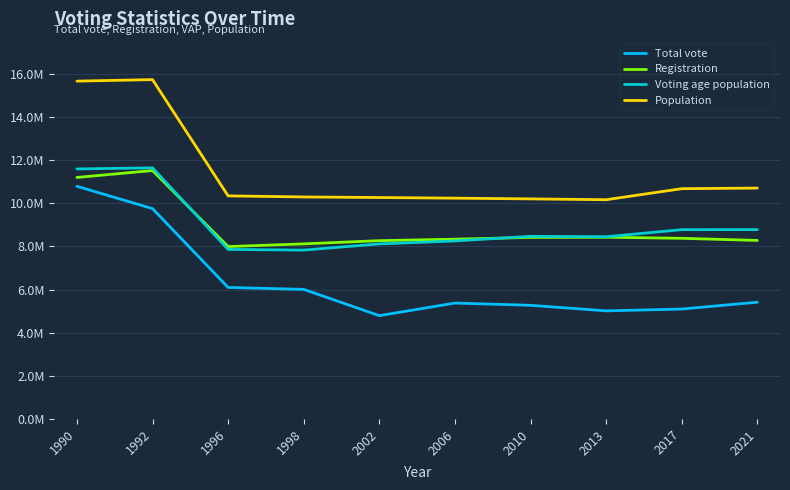

True or false: Registration has a value of 8116836 at 1998.

True